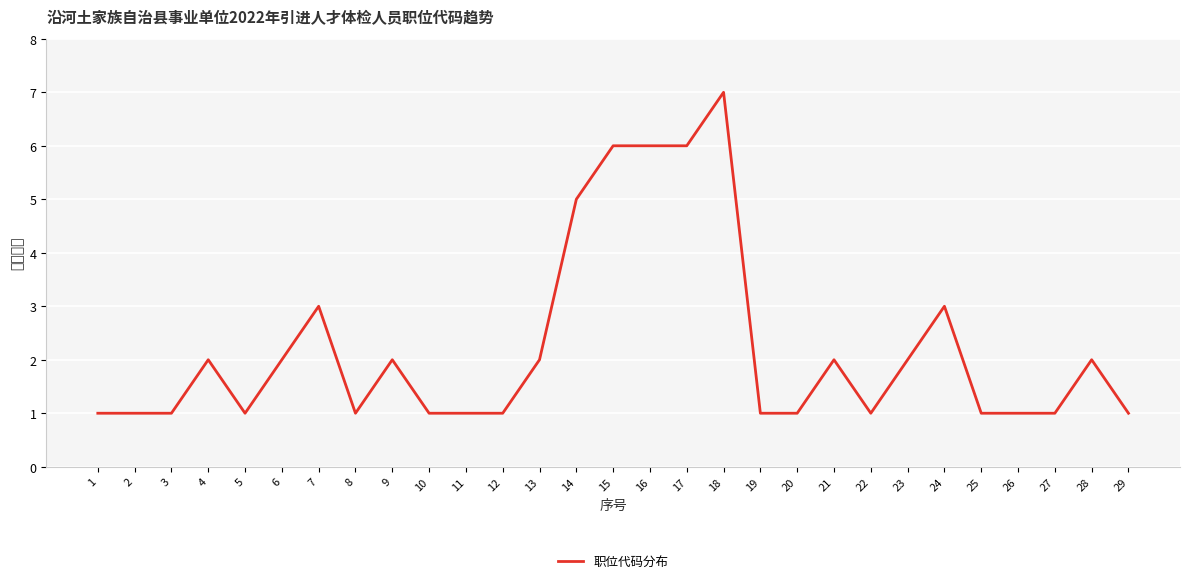

Reading right to left, extract all data points from this chart.

1	2	1	1	1	3	2	1	2	1	1	7	6	6	6	5	2	1	1	1	2	1	3	2	1	2	1	1	1